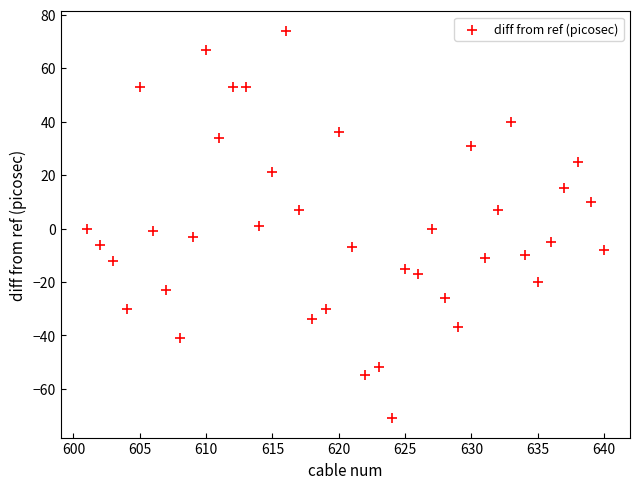

What is the range of X values (max minus min)?

39